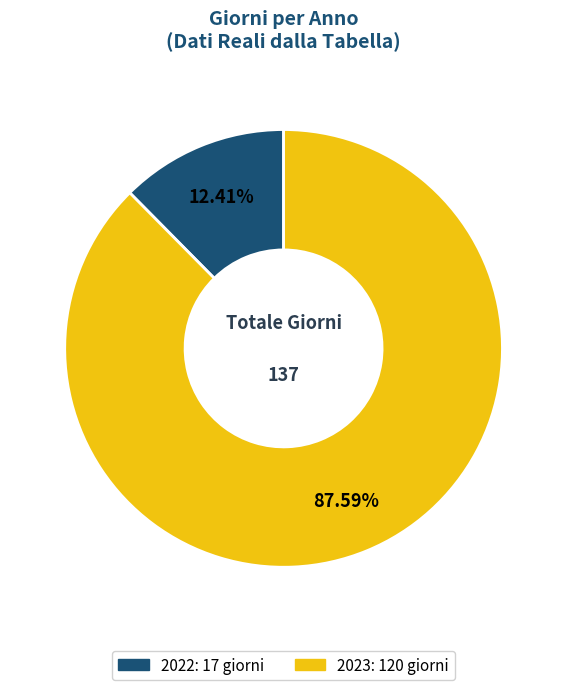

Does any single category account for the majority?

Yes